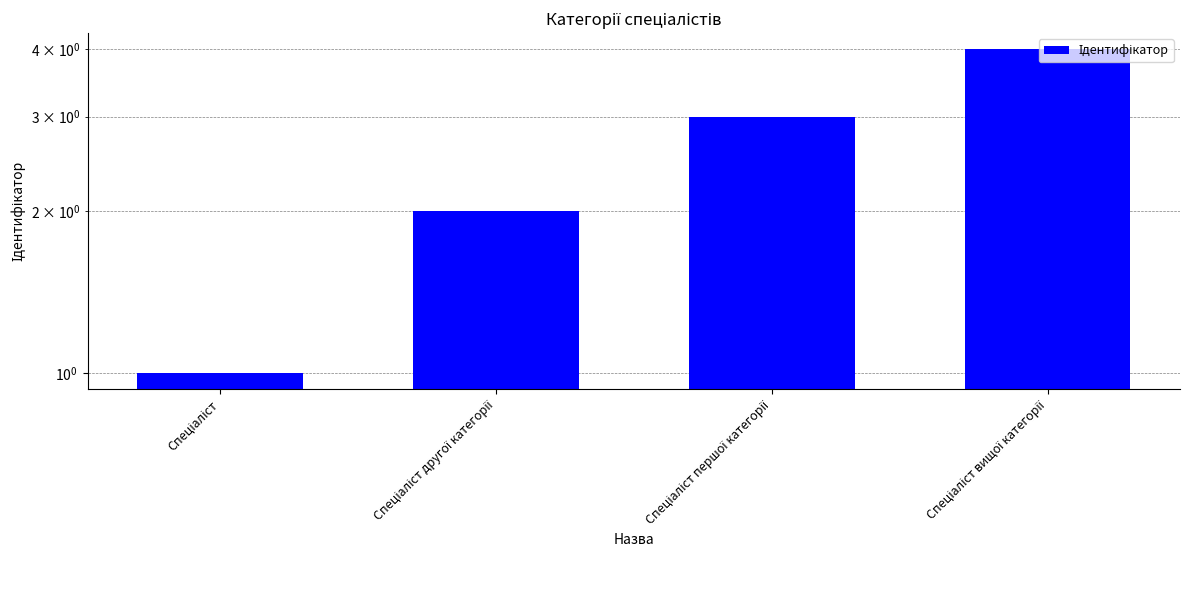

What is the maximum value shown in the chart?

4